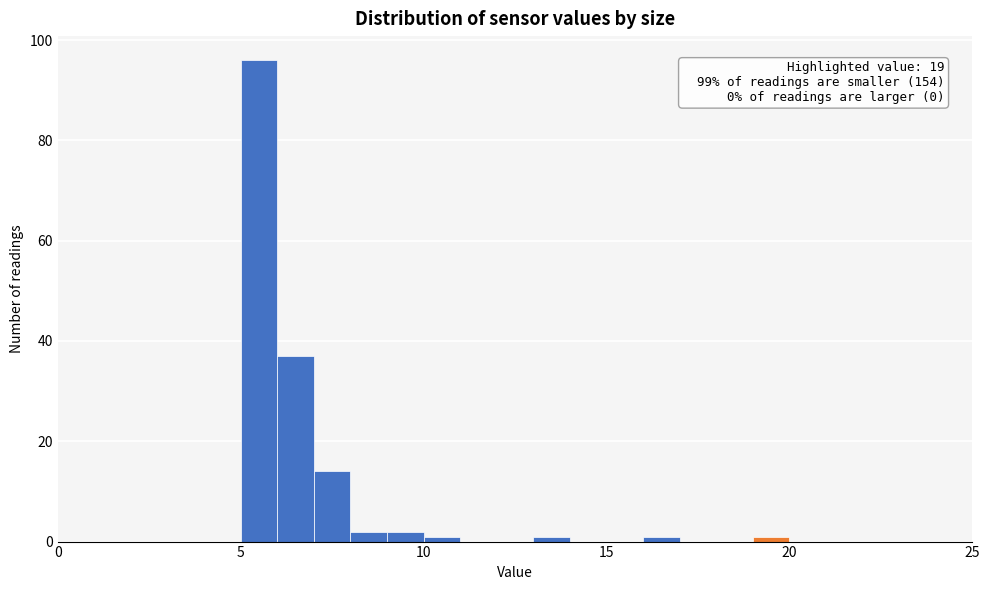

Read against the x-axis, roughly where is the centre of the tallest bar?

5.5